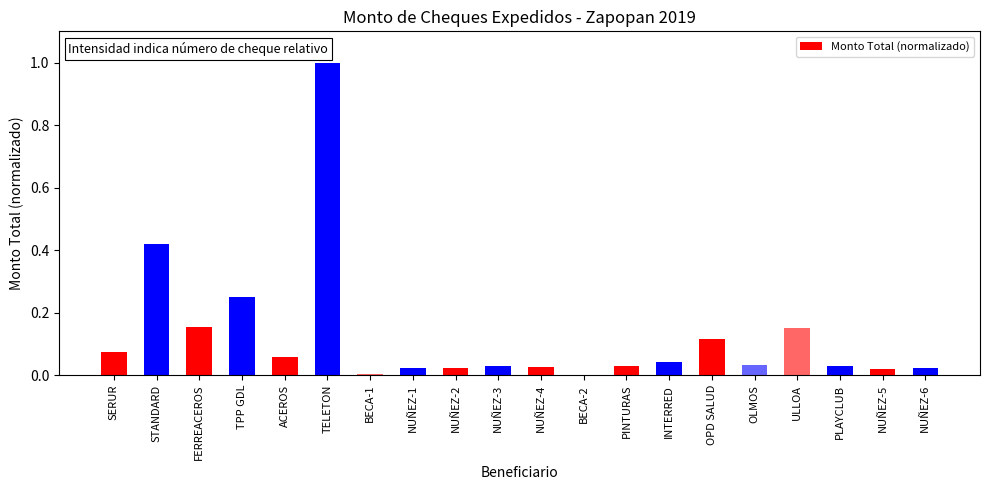

The chart shows a value of 0.0 at BECA-1. True or false?

True